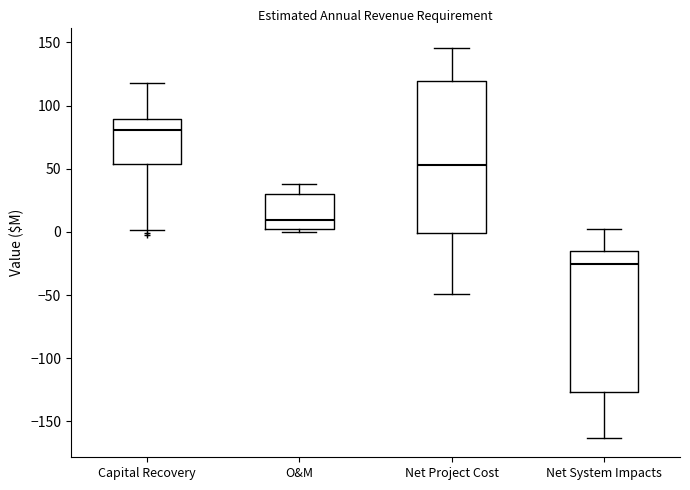

Where is the upper edge of the box for Net Project Cost on the y-axis? The values are not printed on the chart, so give them approximately, as read against the axis.

120